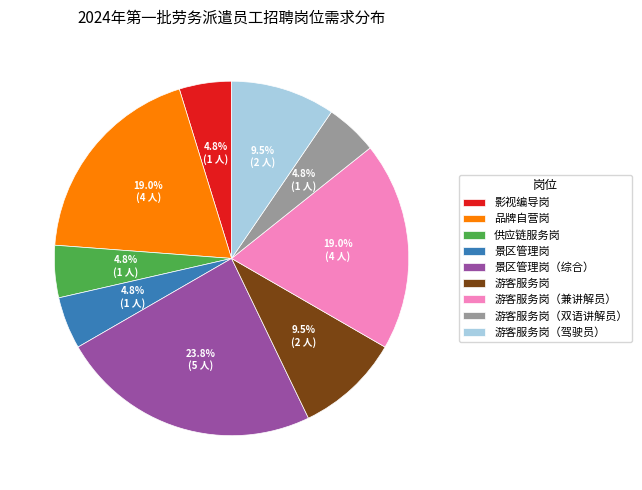

Between 品牌自营岗 and 影视编导岗, which is larger?

品牌自营岗